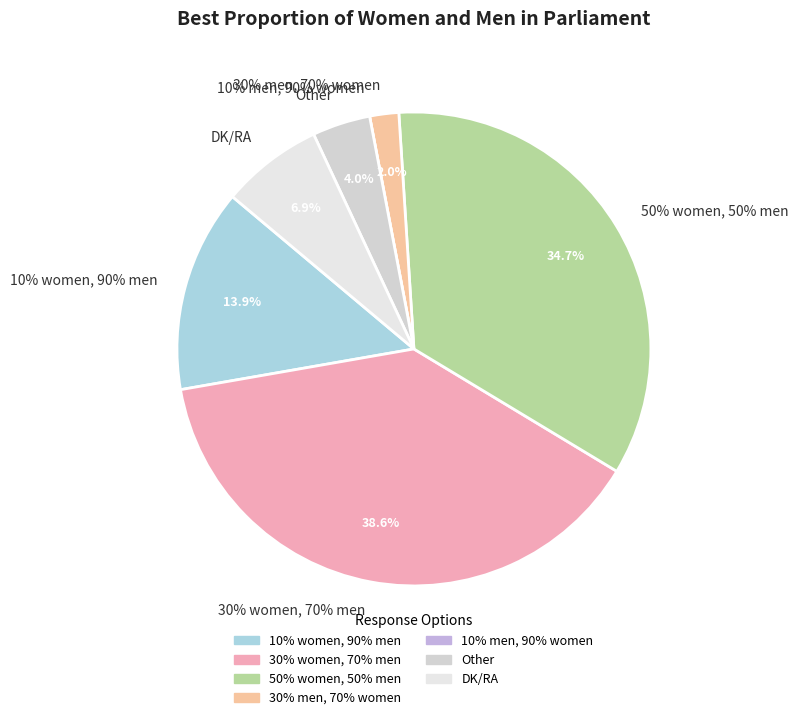

True or false: 50% women, 50% men accounts for 30% of the total.

False